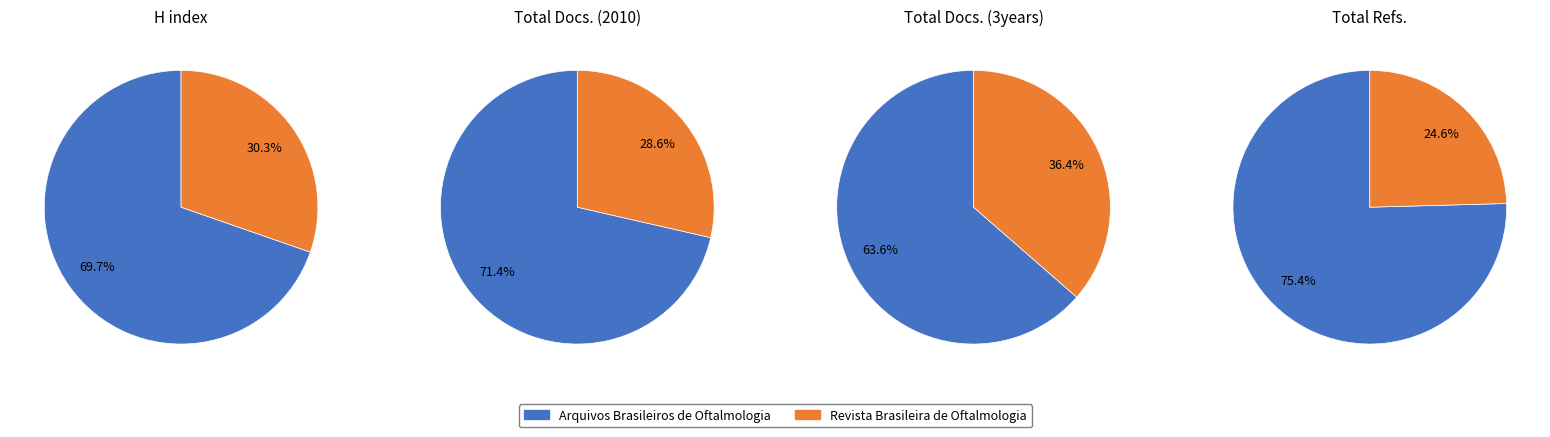

Combined, do Revista Brasileira de Oftalmologia and Arquivos Brasileiros de Oftalmologia account for over 50%?

Yes